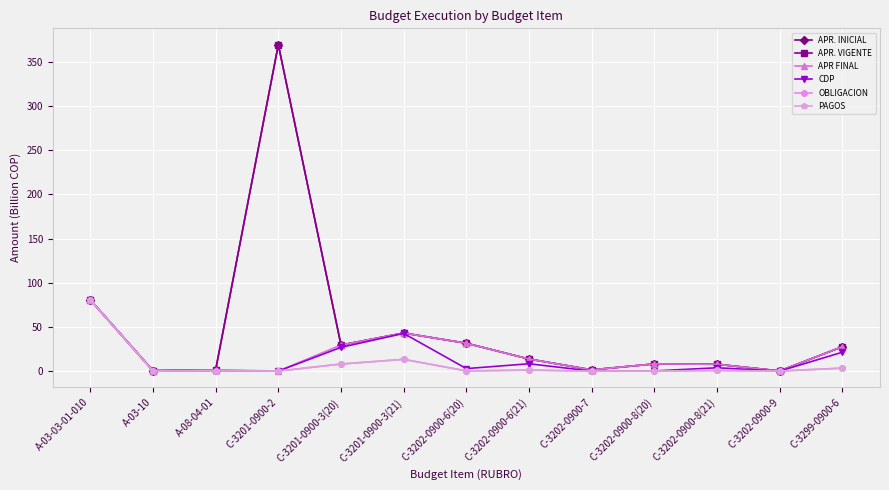

At which category is the sum across all series the highest?

C-3201-0900-2